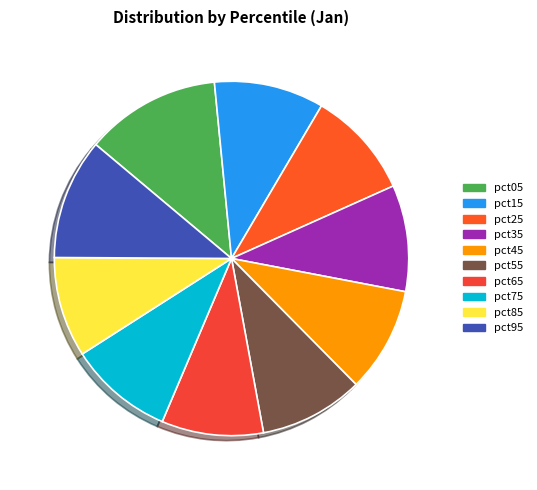

Does pct15 represent more than half of the total?

No